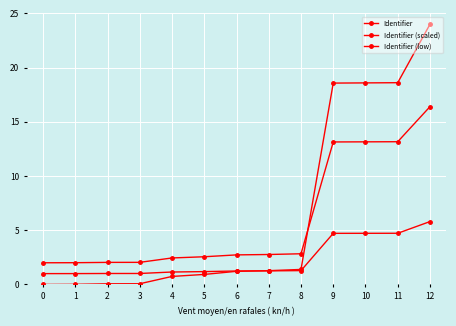

How many series are shown in this chart?

3